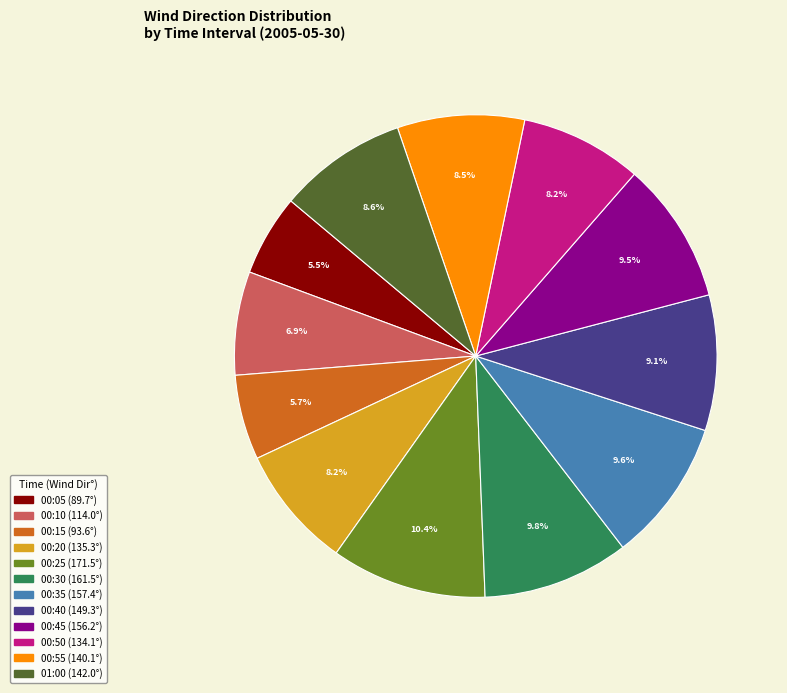

Is there a majority slice in this chart?

No